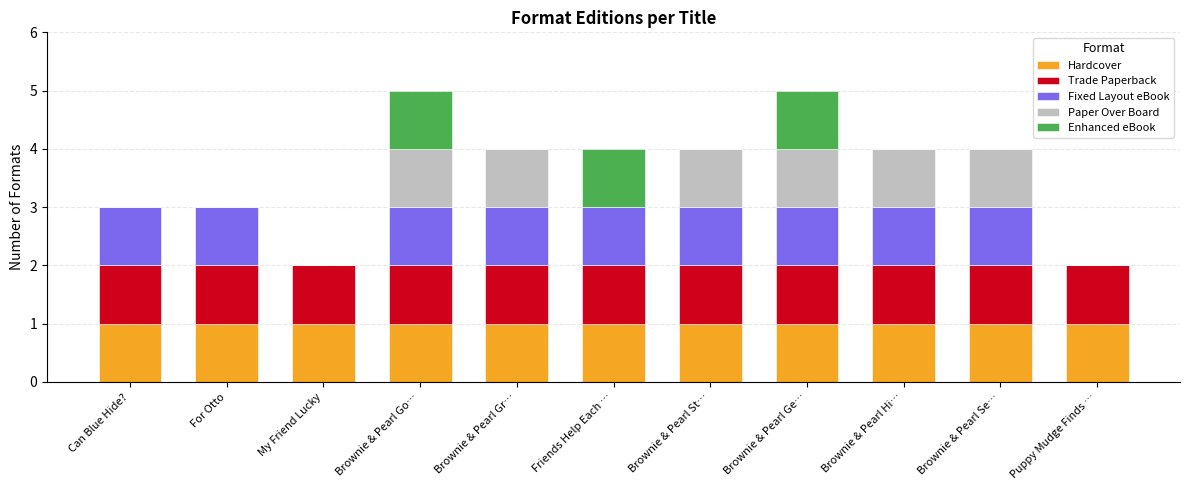

What is the total value across all series at Brownie & Pearl St…?

4